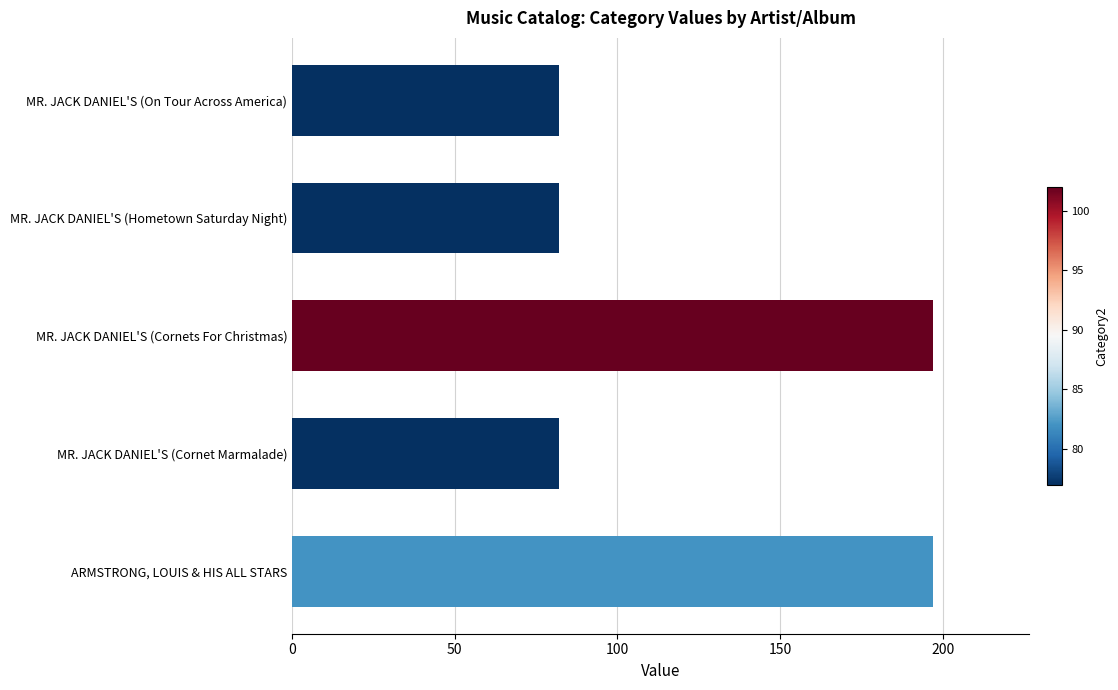

Which has a higher value, MR. JACK DANIEL'S (Hometown Saturday Night) or ARMSTRONG, LOUIS & HIS ALL STARS?

ARMSTRONG, LOUIS & HIS ALL STARS